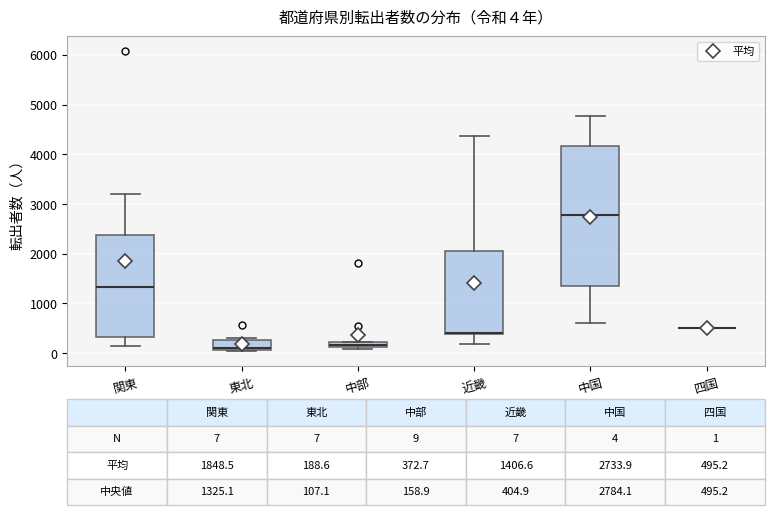

Which box is the tallest, from its lower edge to its upper edge?

中国